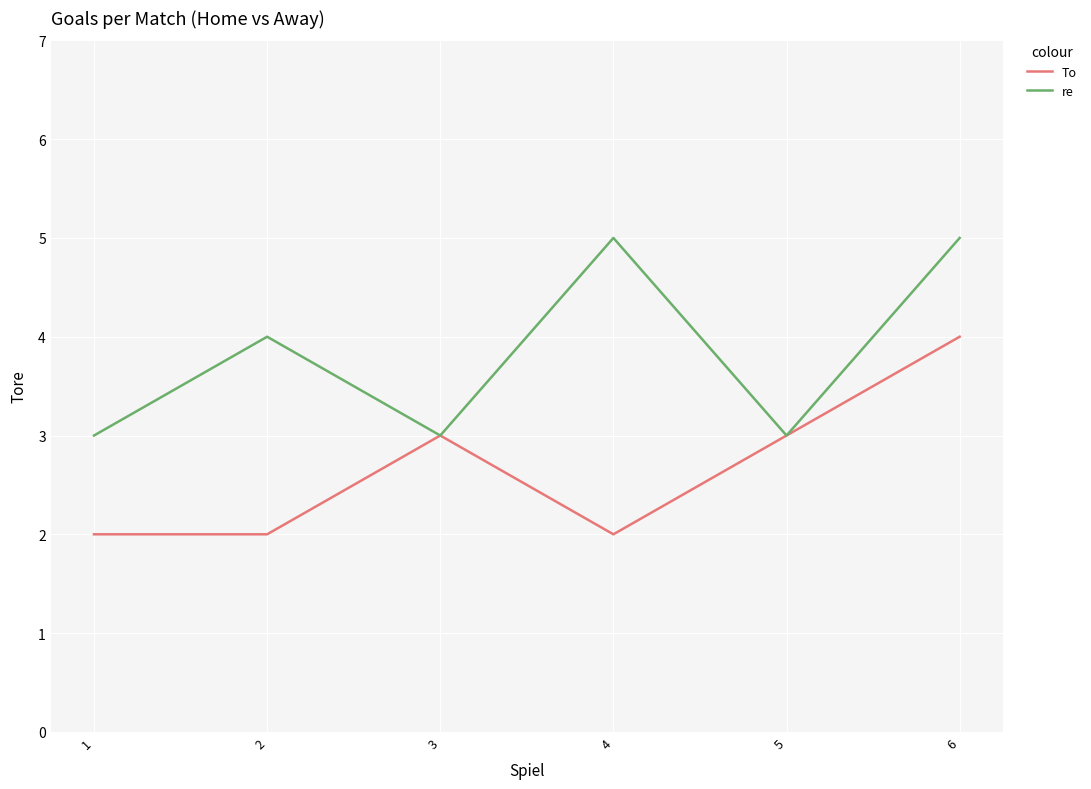

What is the greatest value displayed?

5